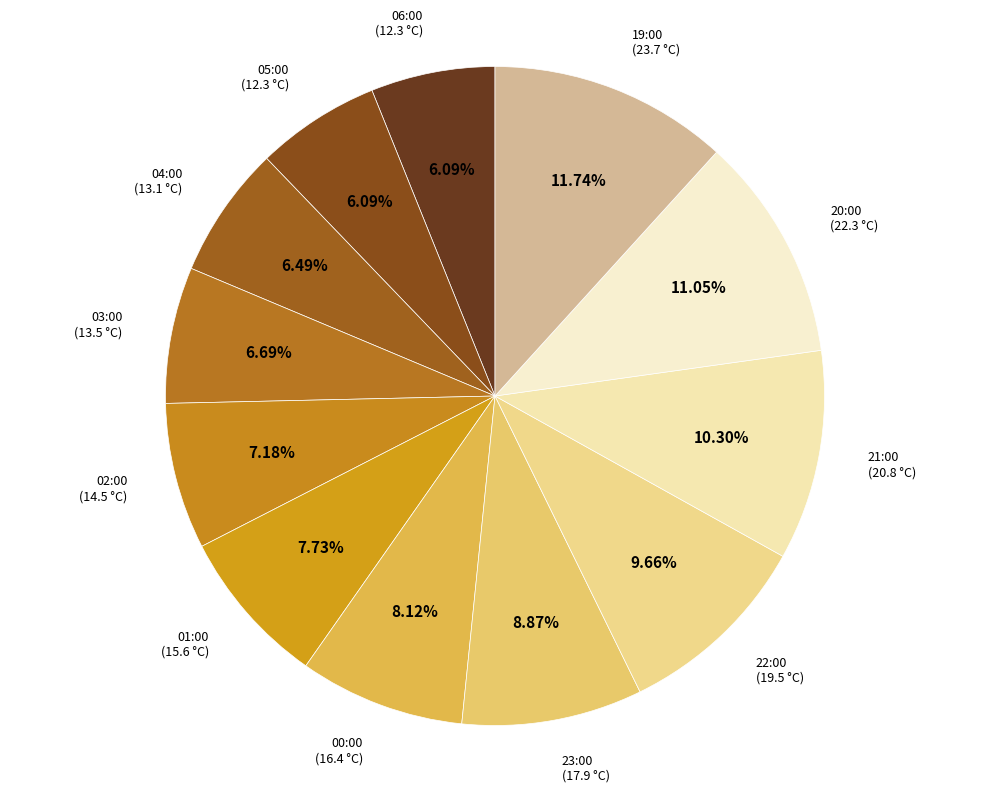

Which slice is the largest?

19:00